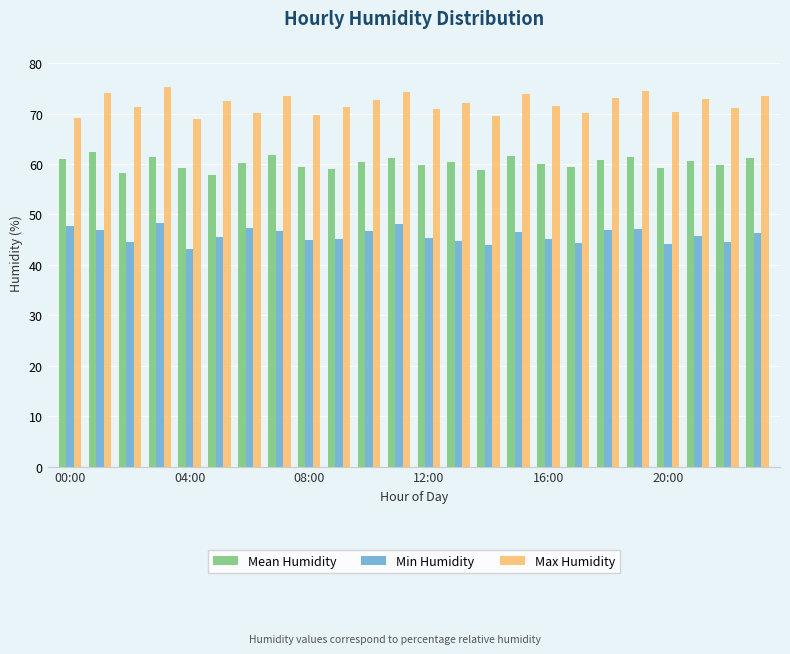

Which series has the largest total across all categories?

Max Humidity